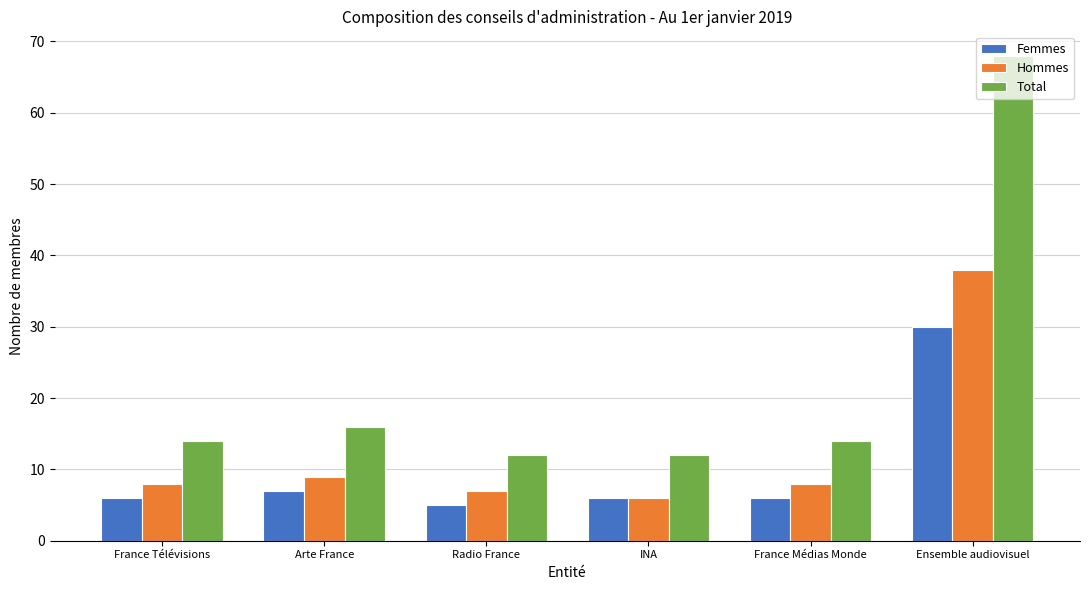

Reading left to right, list all the values displayed in this chart.

Femmes: France Télévisions=6	Arte France=7	Radio France=5	INA=6	France Médias Monde=6	Ensemble audiovisuel=30
Hommes: France Télévisions=8	Arte France=9	Radio France=7	INA=6	France Médias Monde=8	Ensemble audiovisuel=38
Total: France Télévisions=14	Arte France=16	Radio France=12	INA=12	France Médias Monde=14	Ensemble audiovisuel=68